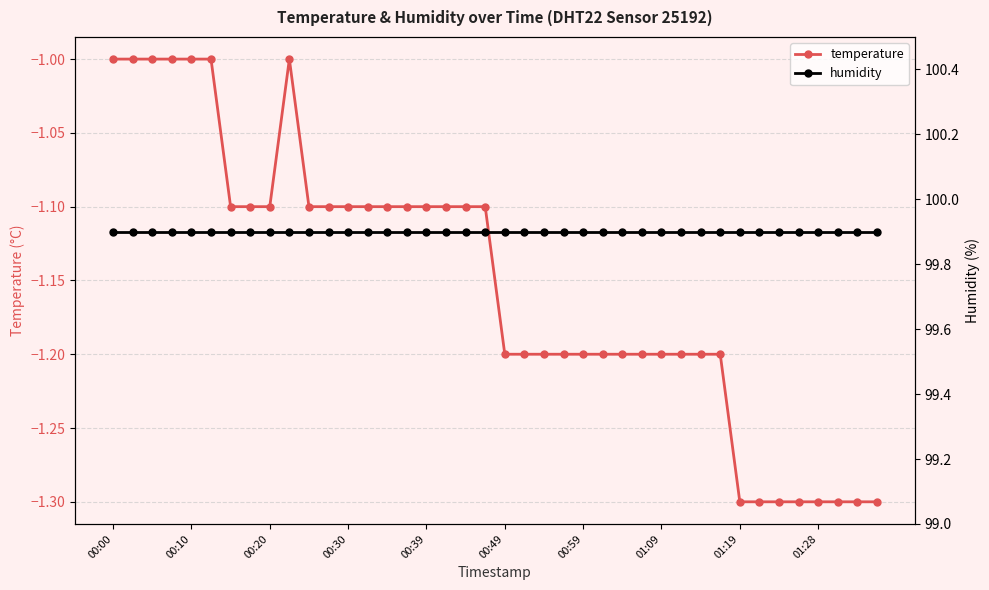

Does the chart have visible grid lines?

Yes